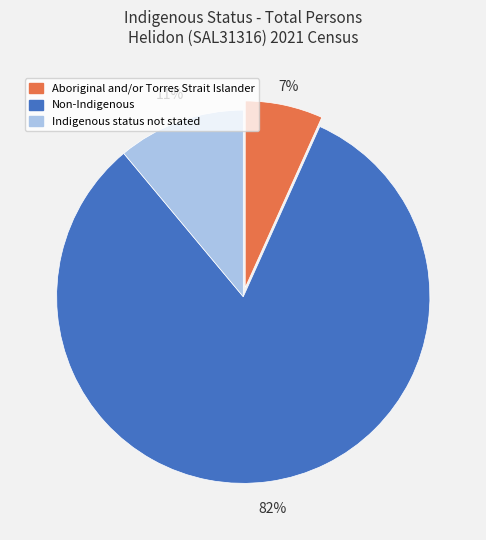

To the nearest percent, what is the combined percentage of Indigenous status not stated and Non-Indigenous?

93%